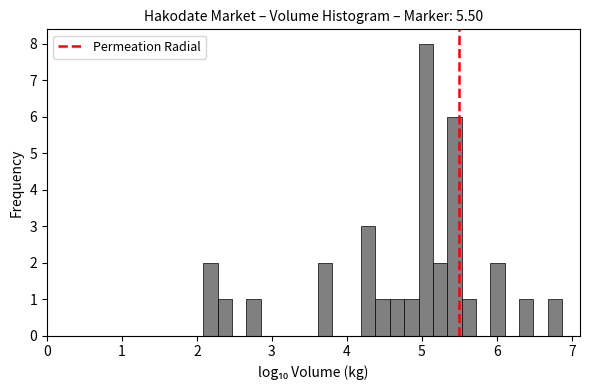

Around what value on the x-axis is the tallest bar? Give the approximate position of its centre, as read against the axis.

5.1